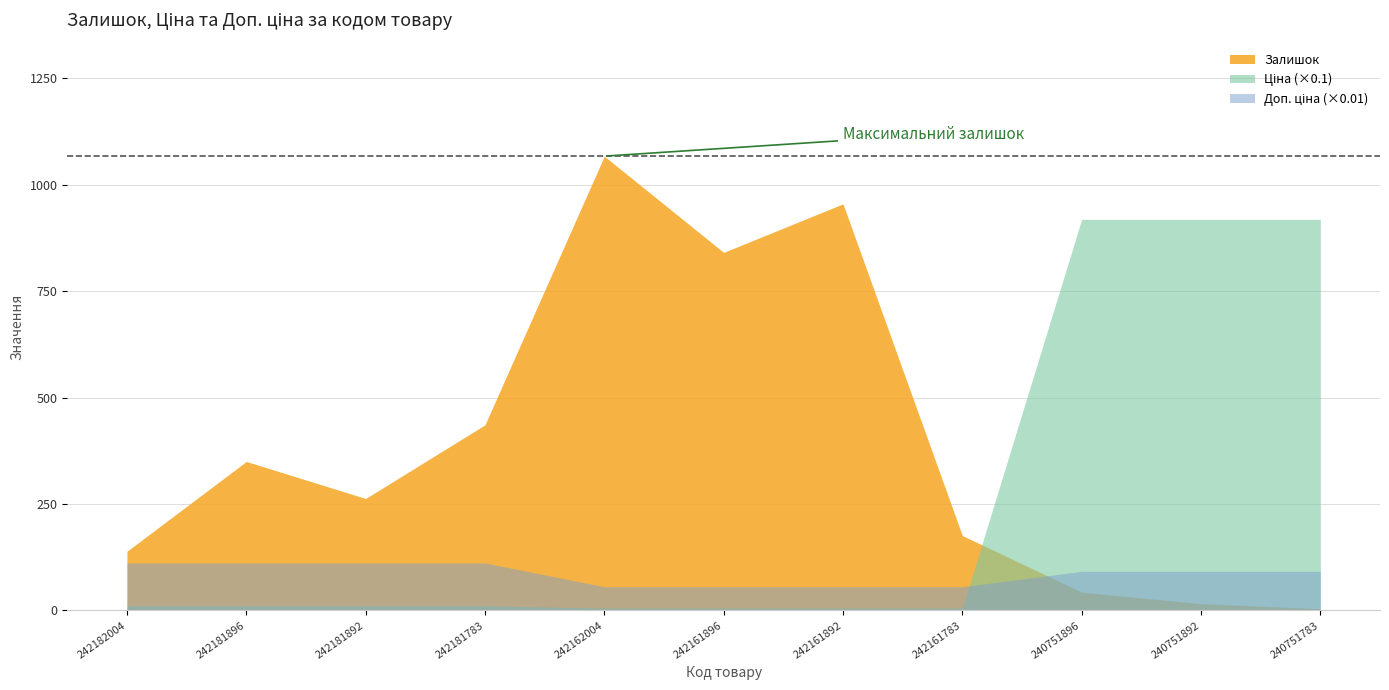

What is the difference between the highest and lowest values at 242181892?

251.8